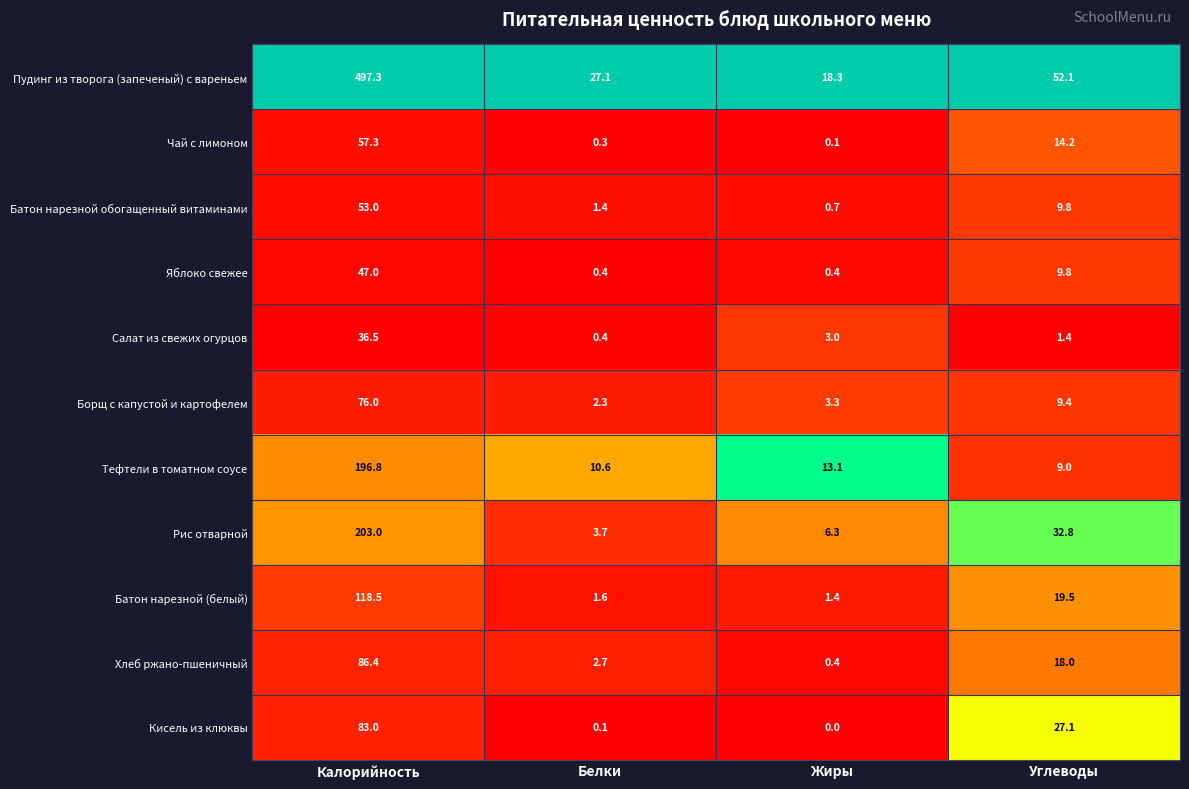

True or false: Батон нарезной (белый) has a value of 118.5 at Калорийность.

True